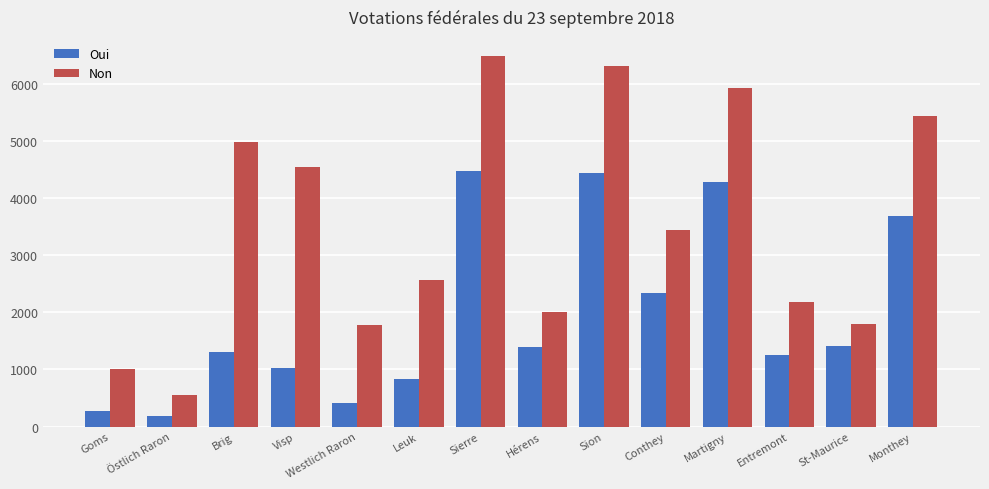

What is the label of the 9th bar from the right?

Leuk